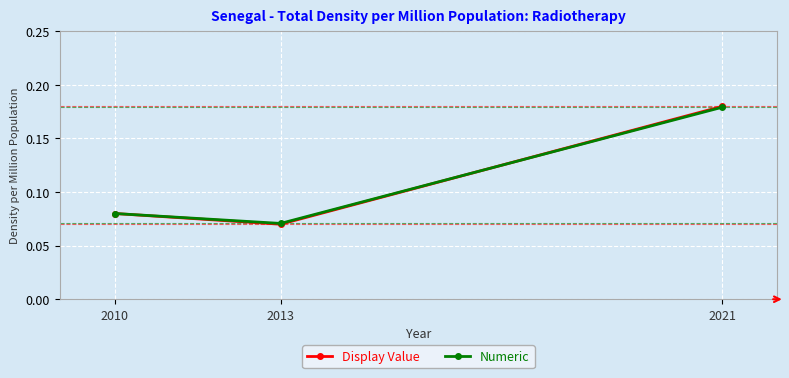

Which category has the lowest value across all series?

2013